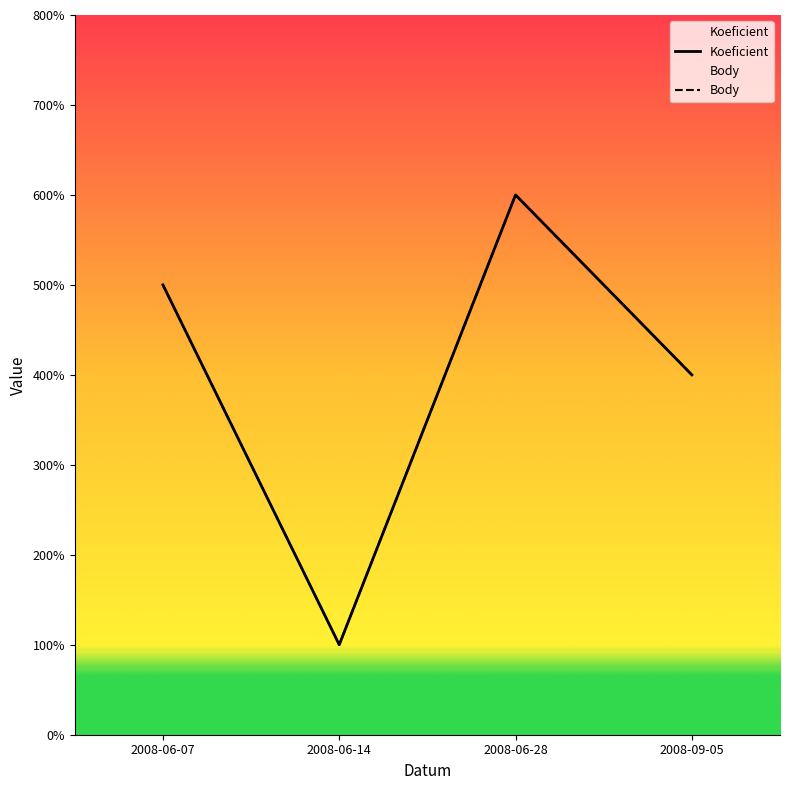

Reading left to right, transcribe all the data shown in this chart.

Koeficient: 5	1	6	4
Body: 5	1	6	4